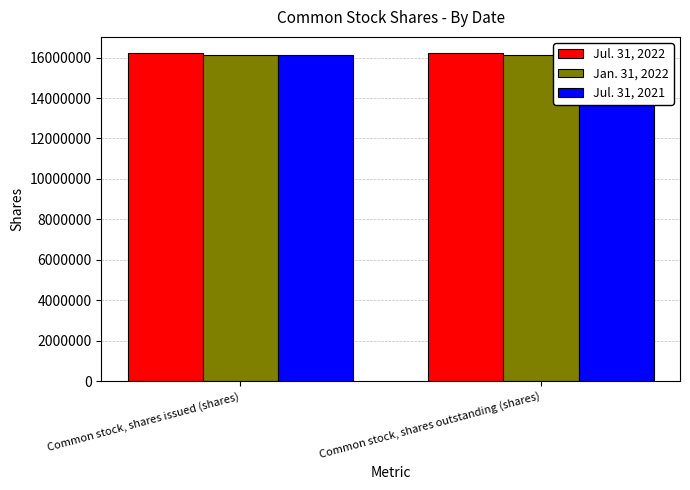

Is the value of Jul. 31, 2022 at Common stock, shares issued (shares) greater than the value of Jan. 31, 2022 at Common stock, shares issued (shares)?

Yes